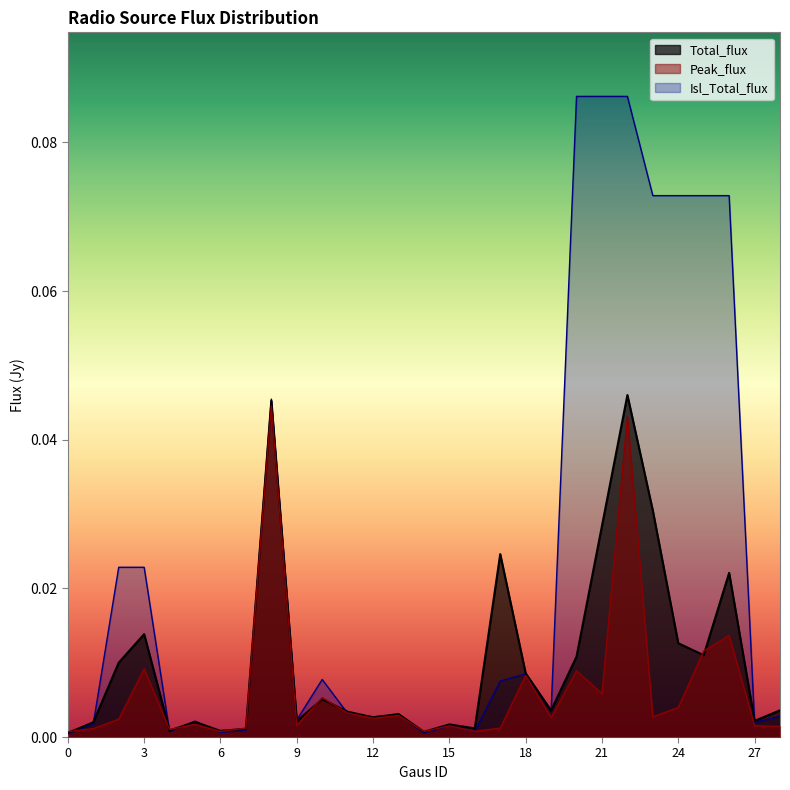

Where is the first local maximum for Peak_flux?

3